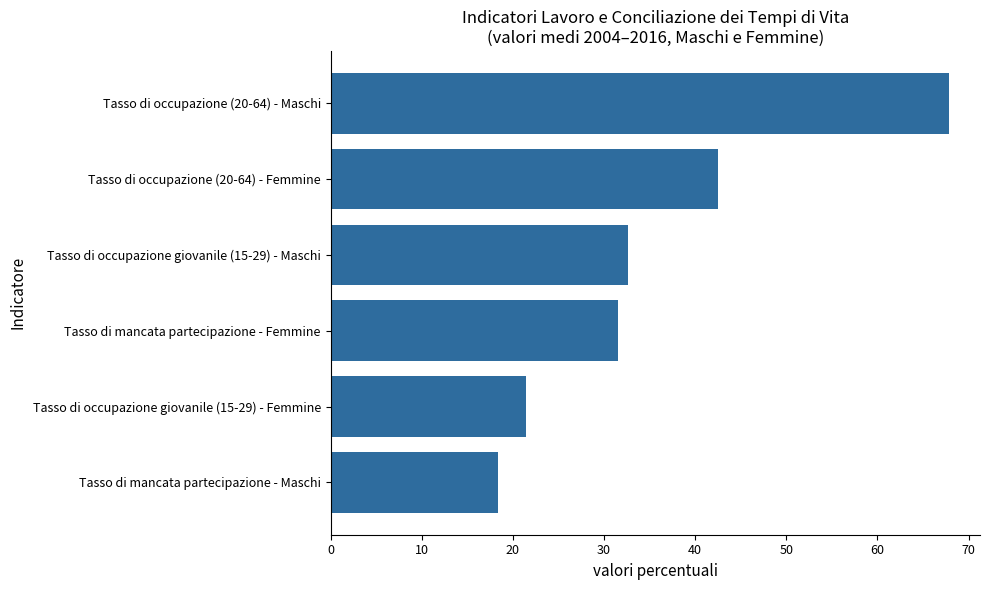

Rank the categories by value from lowest to highest.

Tasso di mancata partecipazione - Maschi, Tasso di occupazione giovanile (15-29) - Femmine, Tasso di mancata partecipazione - Femmine, Tasso di occupazione giovanile (15-29) - Maschi, Tasso di occupazione (20-64) - Femmine, Tasso di occupazione (20-64) - Maschi